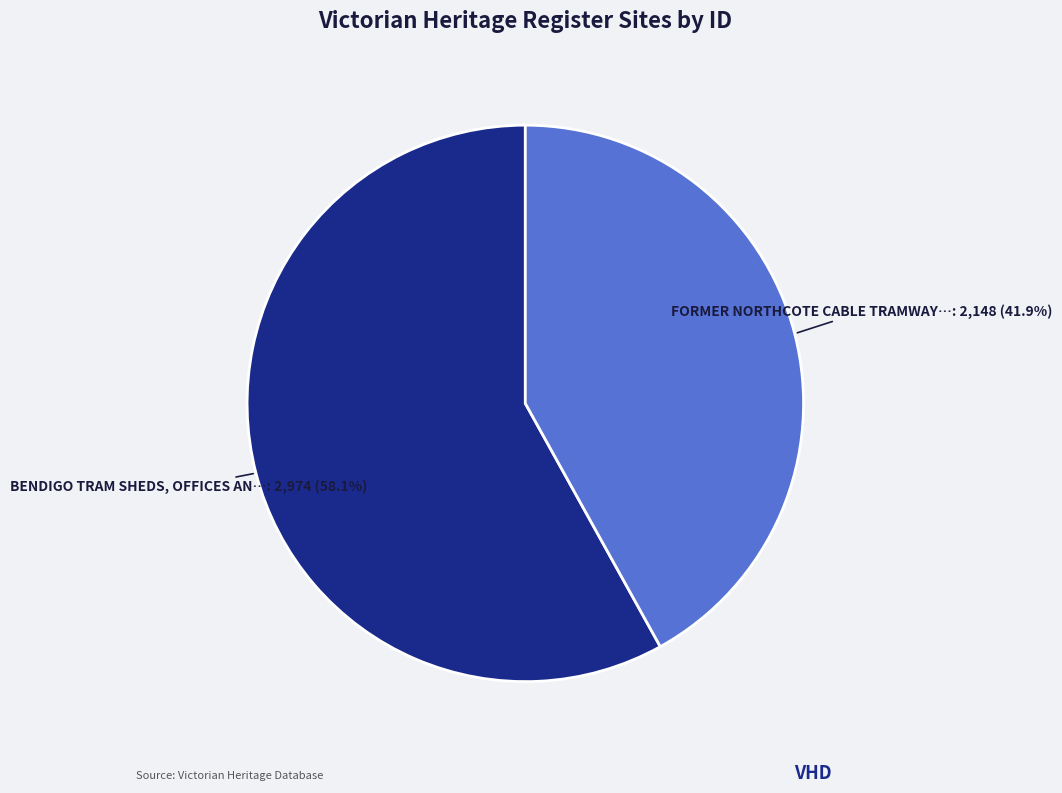

Does any single category account for the majority?

Yes